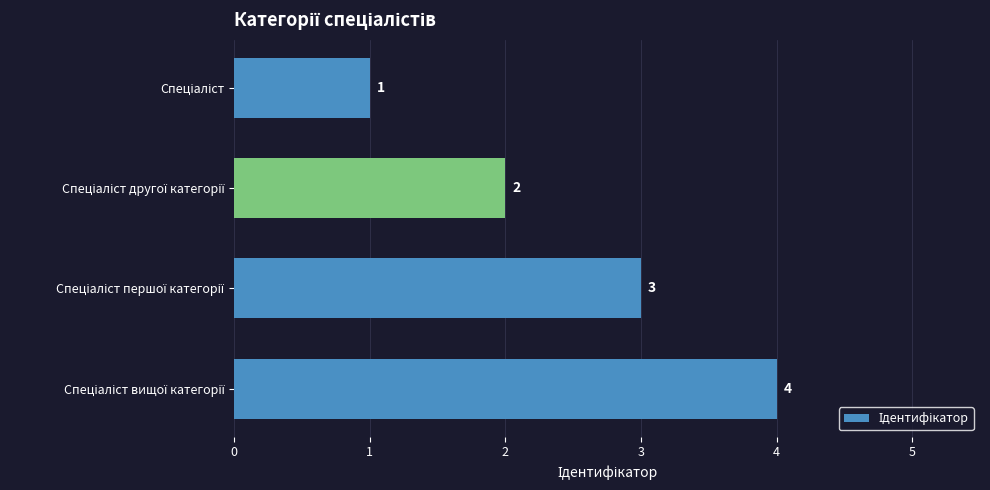

What is the greatest value displayed?

4